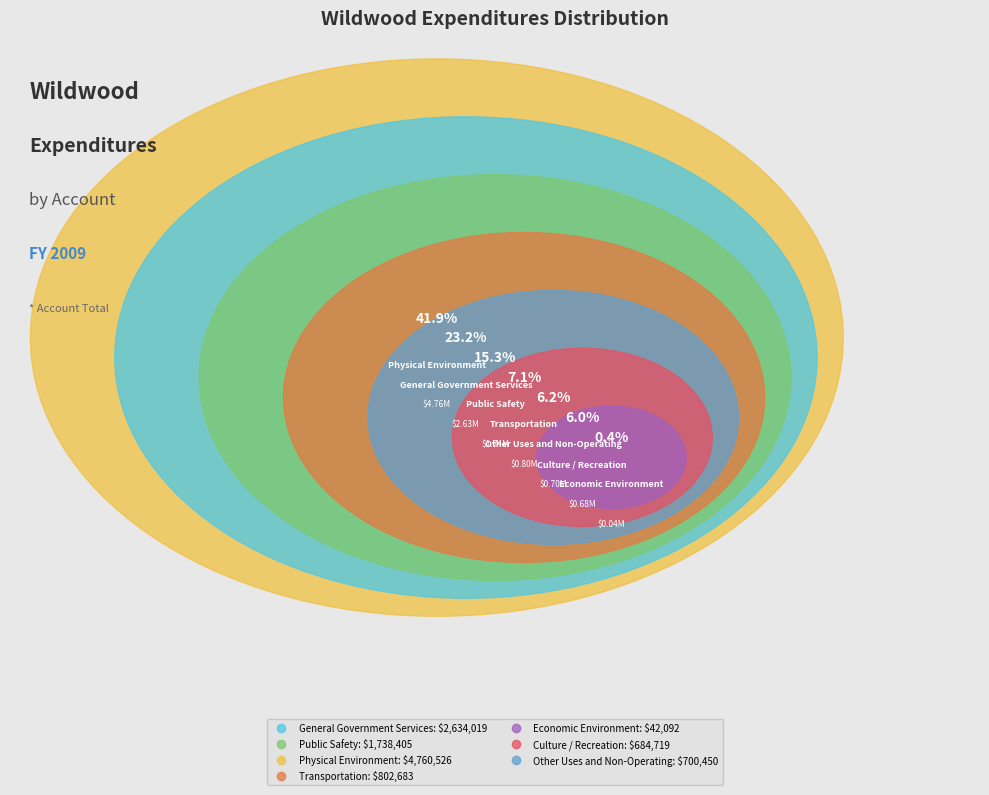

Rank the categories by value from lowest to highest.

Economic Environment, Culture / Recreation, Other Uses and Non-Operating, Transportation, Public Safety, General Government Services, Physical Environment